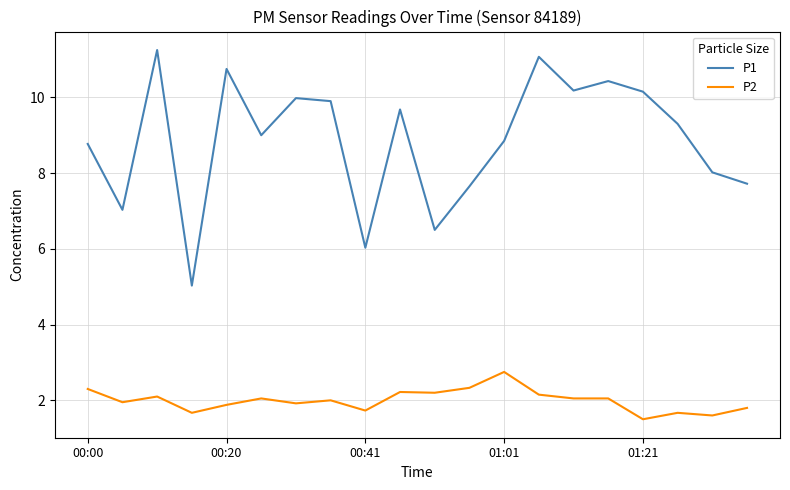

At how many categories does at least one series exceed 3?

20